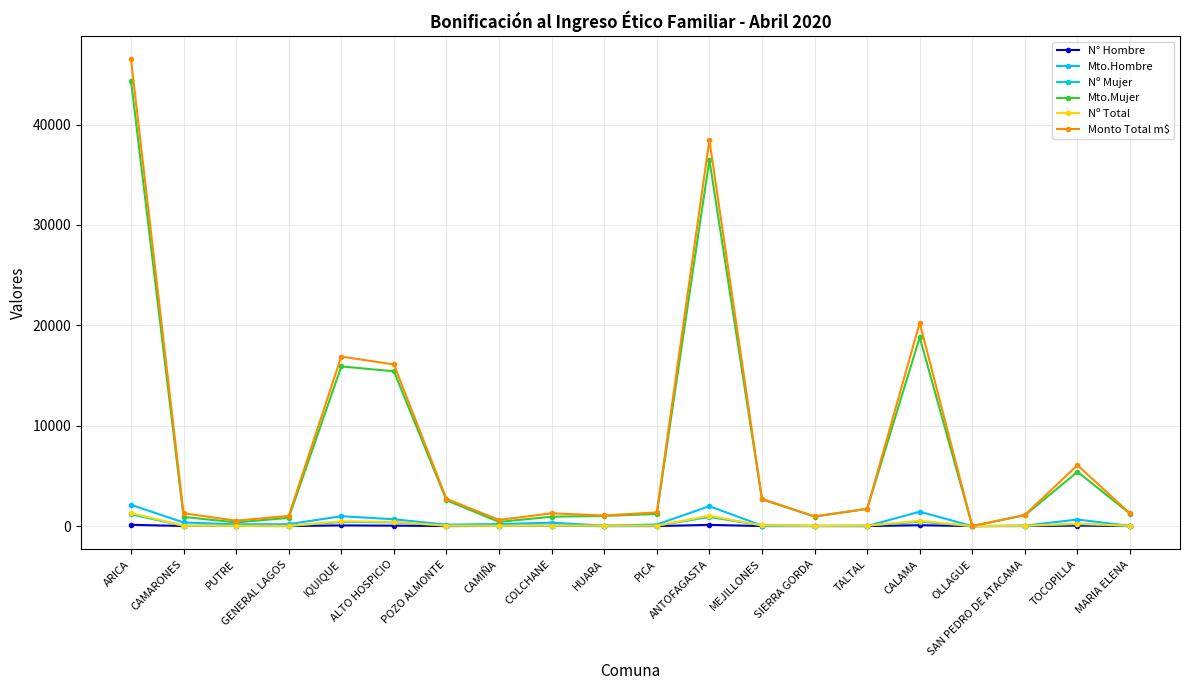

What is the spread (max minus min) of values at IQUIQUE?

16823.9